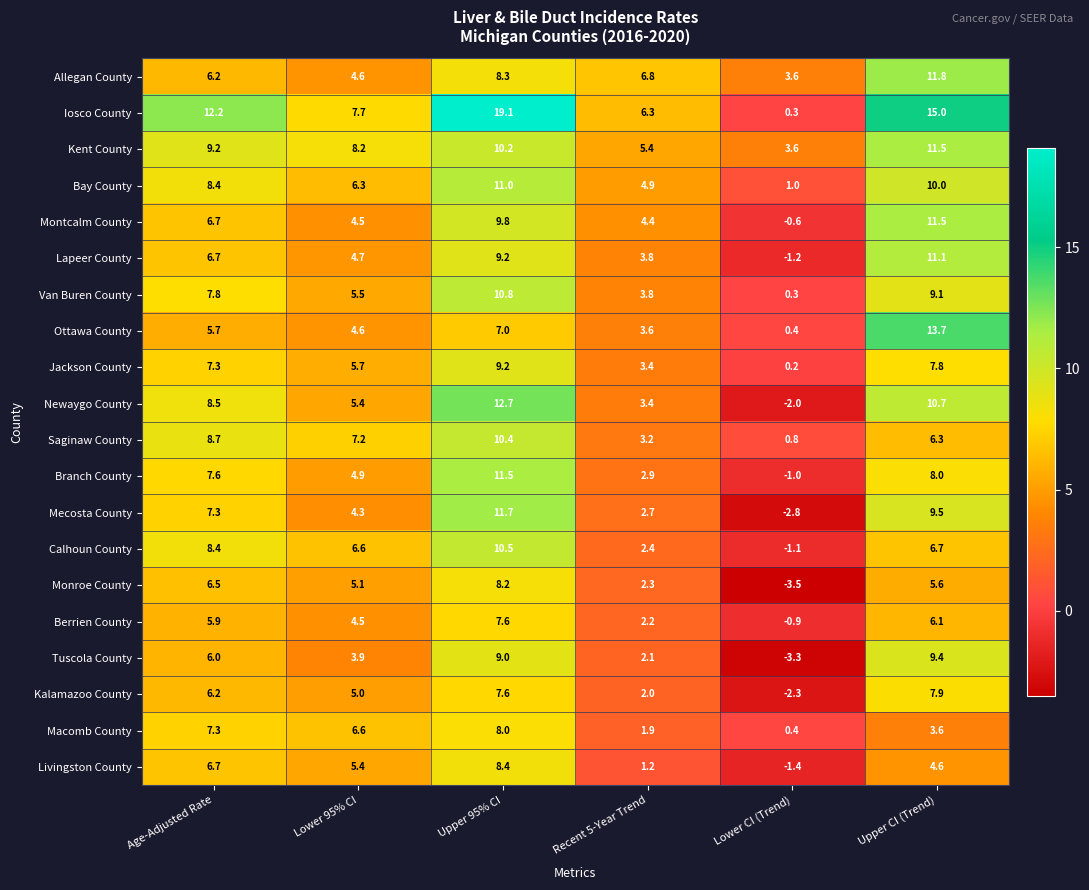

What is the difference between the Tuscola County values at Upper 95% CI and Lower CI (Trend)?

12.3